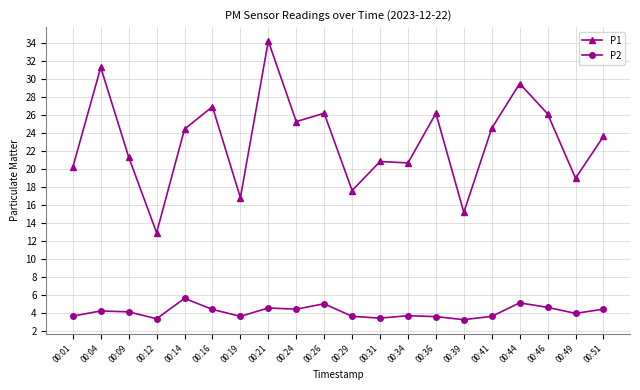

True or false: P1 has more than 2 interior local peaks.

True